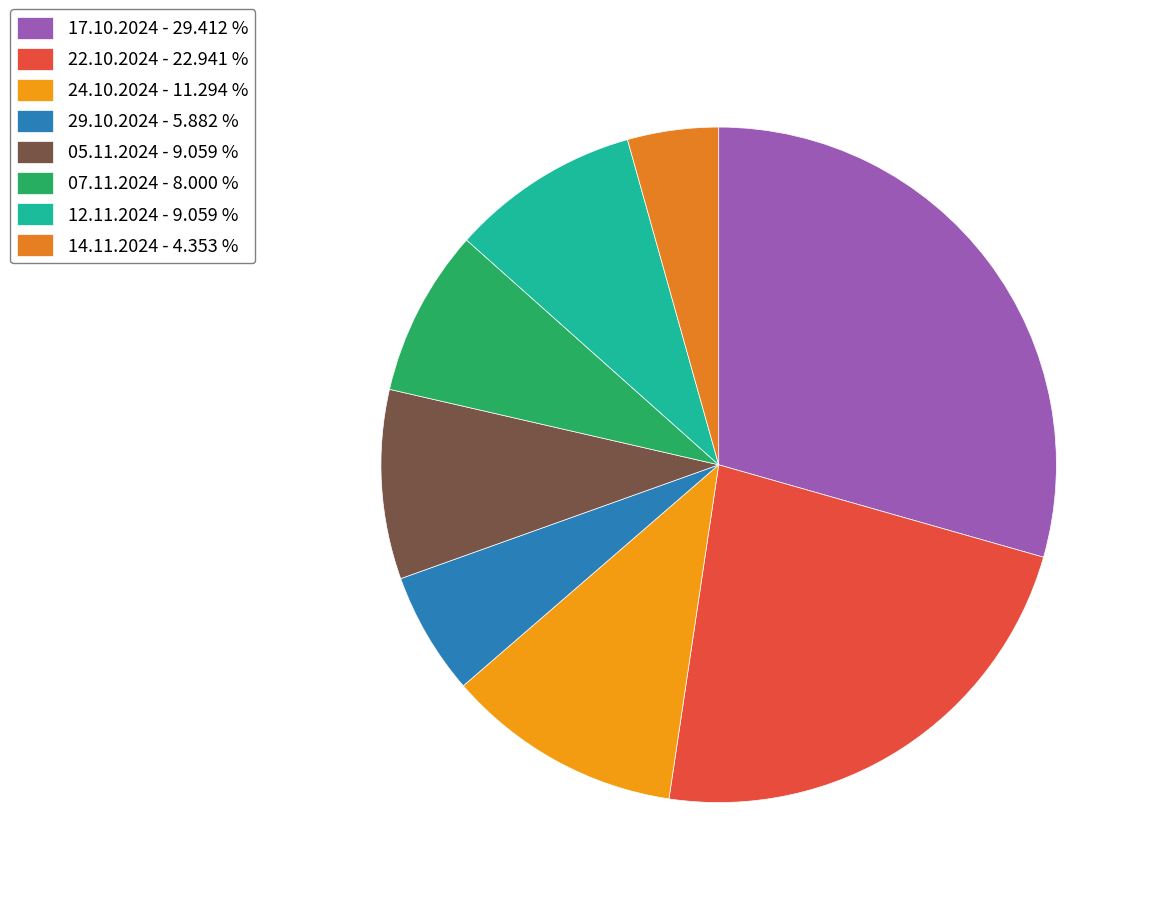

Is there any slice that represents more than half of the pie?

No